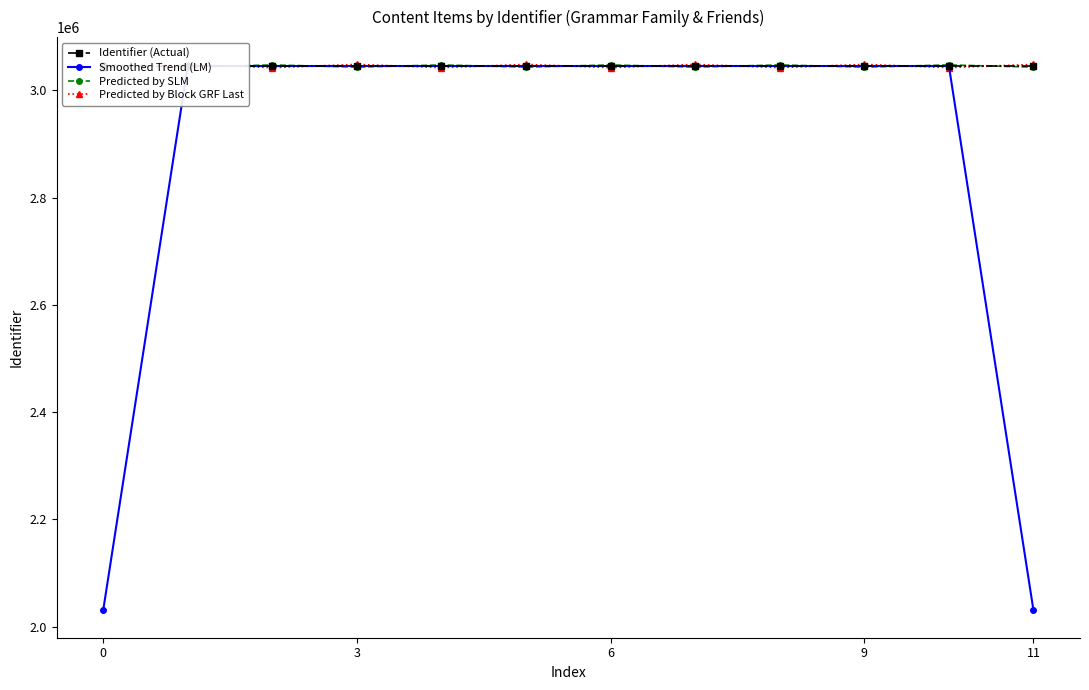

After their last crossing, which series has the higher values: Smoothed Trend (LM) or Identifier (Actual)?

Identifier (Actual)